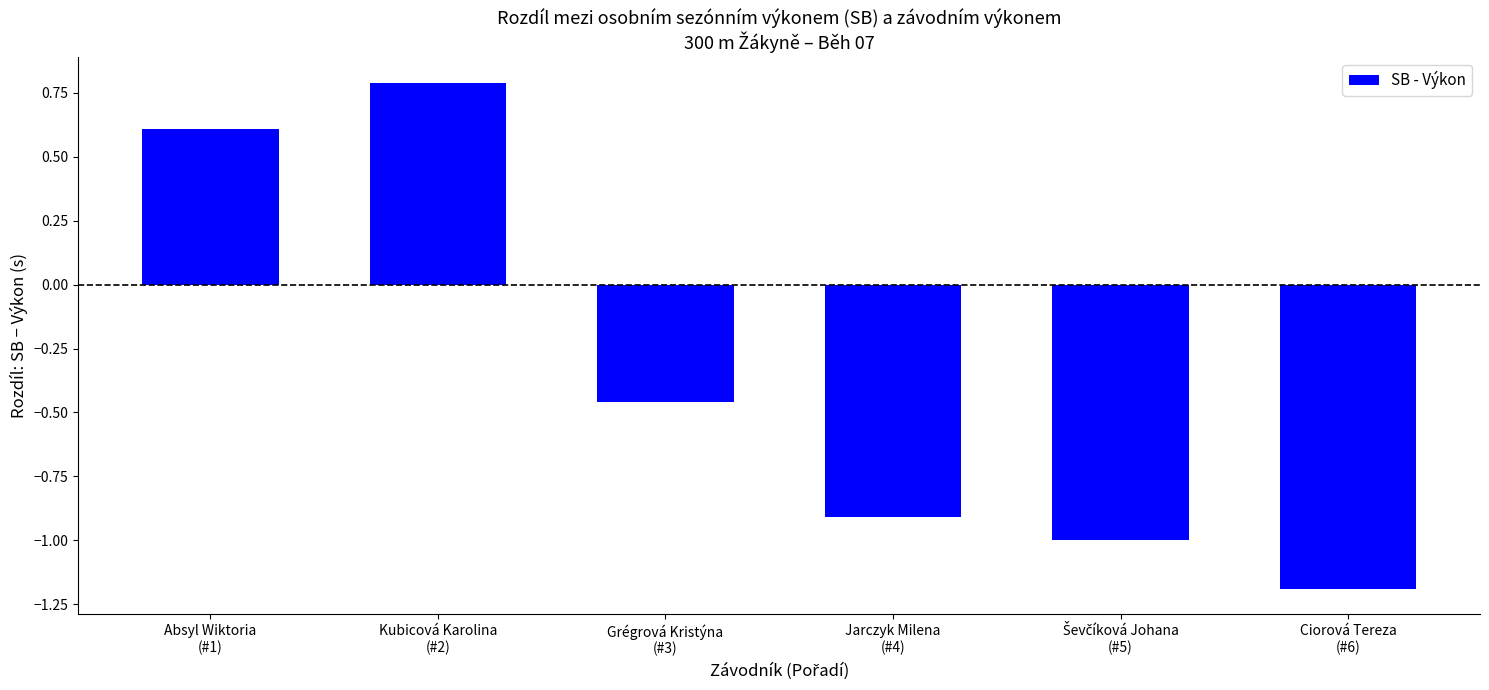

How many data points are above 0?

2